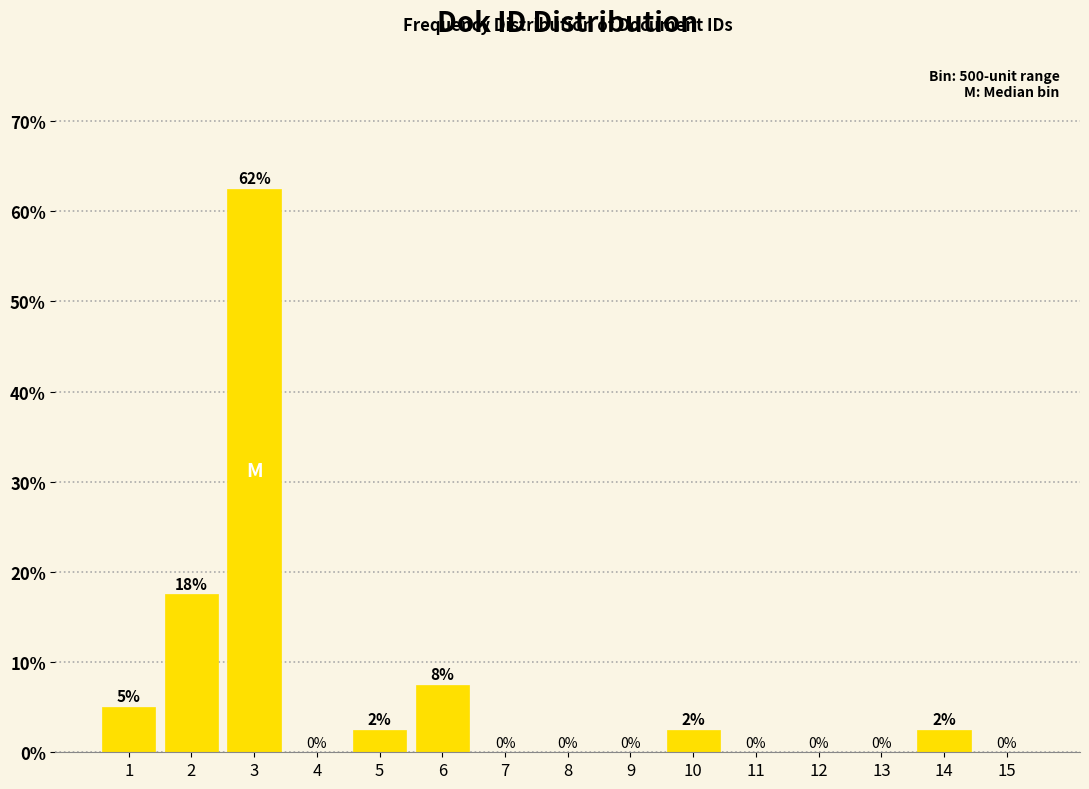

The chart shows a value of 40.9 at 13. True or false?

False